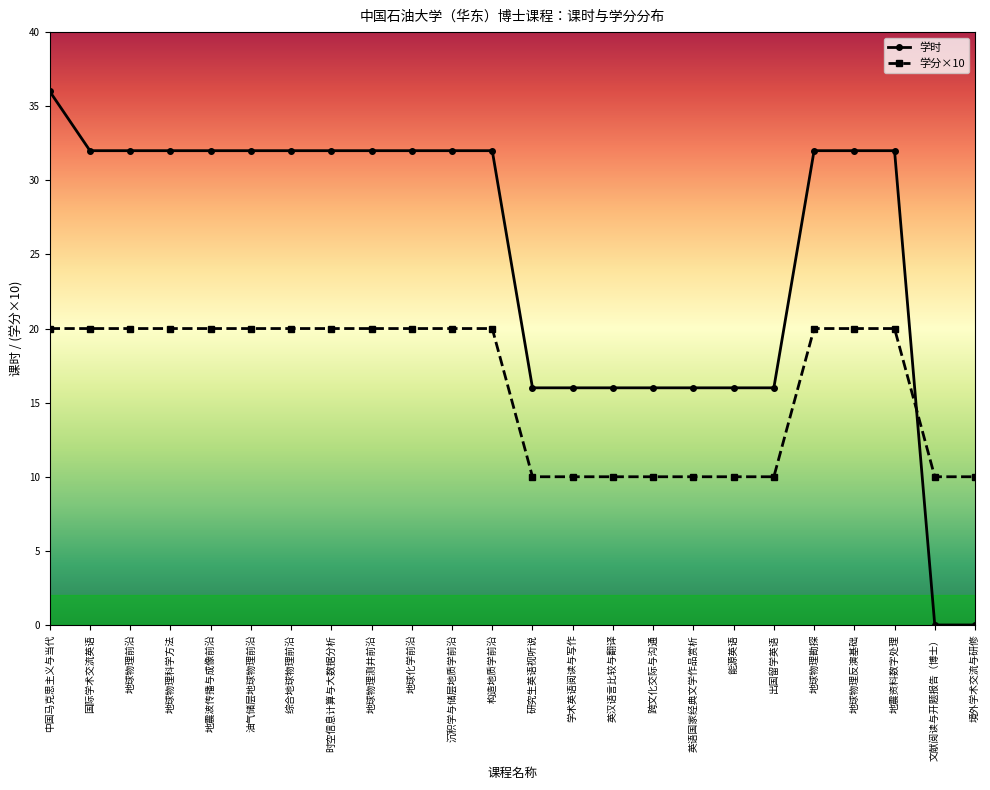

List the series in order of their overall mean, highest first.

学时, 学分×10